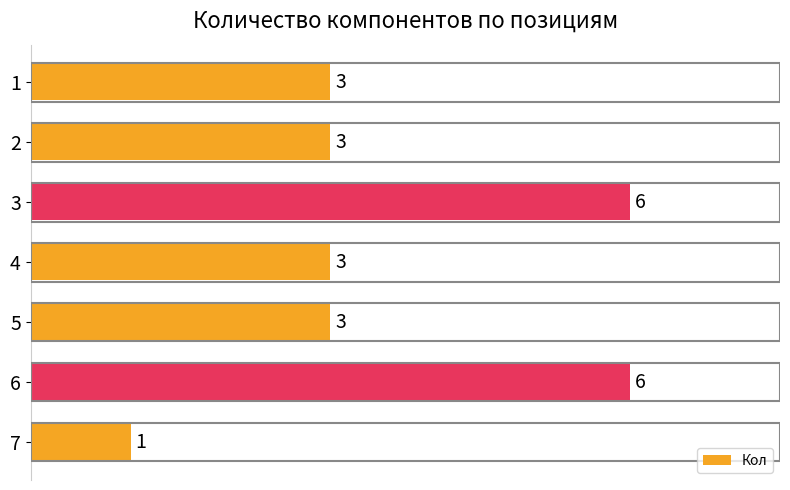

Count the values in the range 3 to 6.

6